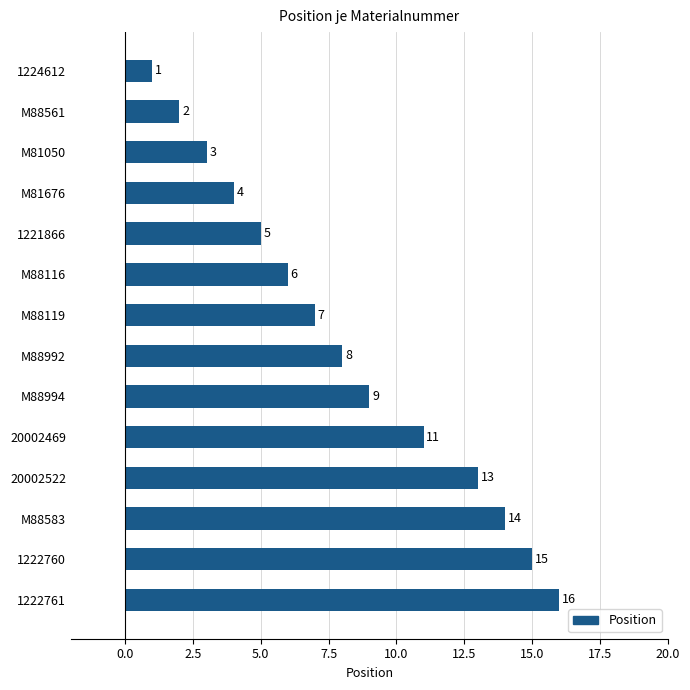

What is the sum of all values?

114